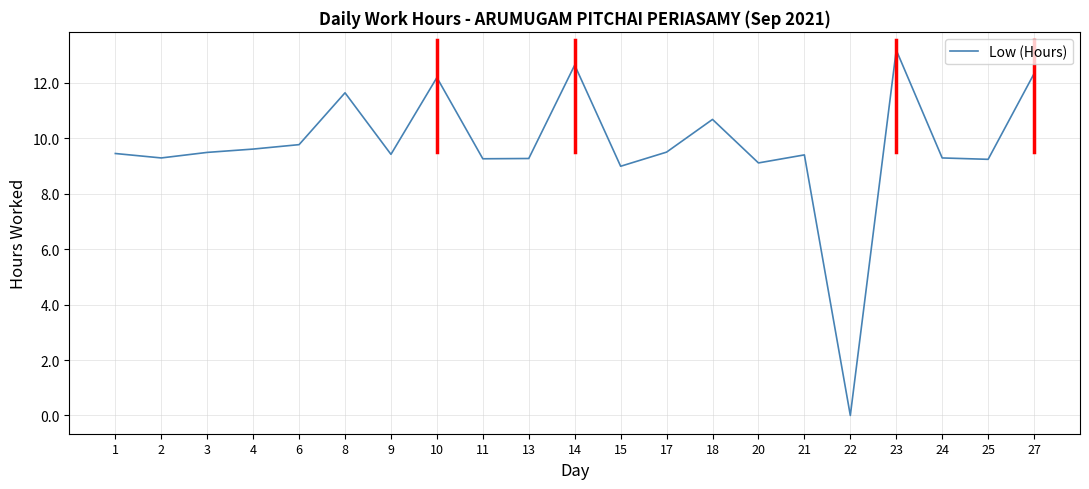

The value at 13 is 6.5. True or false?

False